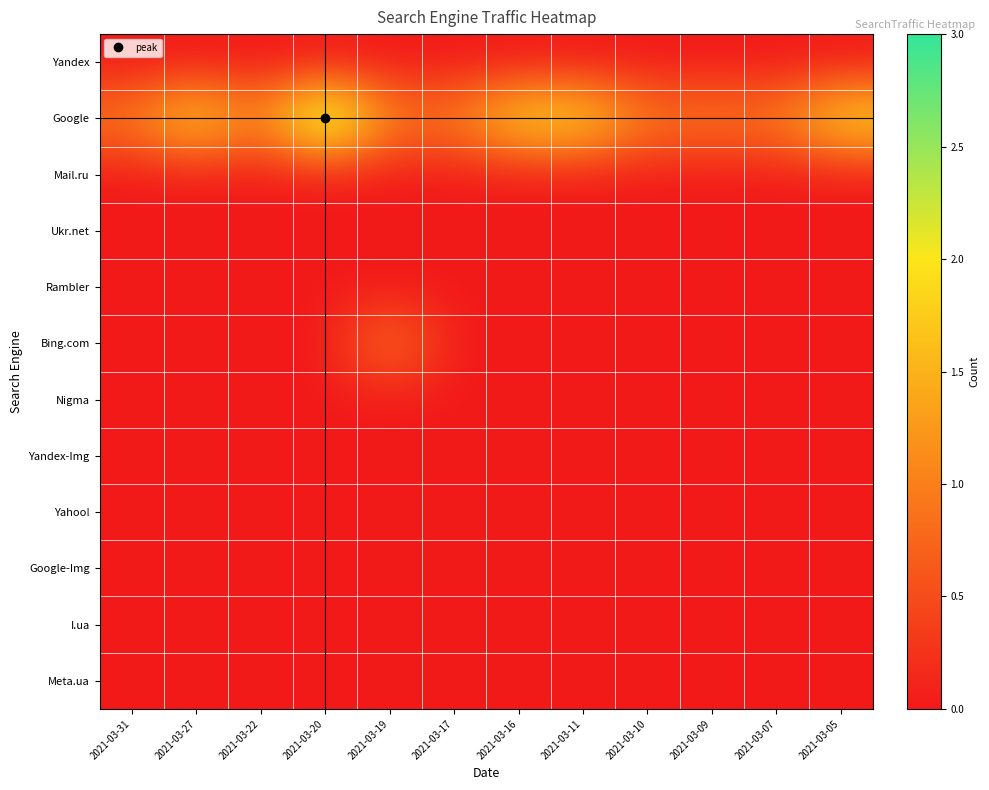

Reading left to right, list all the values displayed in this chart.

Yandex: 2021-03-31=0	2021-03-27=0	2021-03-22=0	2021-03-20=0	2021-03-19=0	2021-03-17=0	2021-03-16=0	2021-03-11=0	2021-03-10=0	2021-03-09=0	2021-03-07=0	2021-03-05=0
Google: 2021-03-31=1	2021-03-27=2	2021-03-22=1	2021-03-20=3	2021-03-19=1	2021-03-17=1	2021-03-16=2	2021-03-11=2	2021-03-10=1	2021-03-09=1	2021-03-07=1	2021-03-05=2
Mail.ru: 2021-03-31=0	2021-03-27=0	2021-03-22=0	2021-03-20=0	2021-03-19=0	2021-03-17=0	2021-03-16=0	2021-03-11=0	2021-03-10=0	2021-03-09=0	2021-03-07=0	2021-03-05=0
Ukr.net: 2021-03-31=0	2021-03-27=0	2021-03-22=0	2021-03-20=0	2021-03-19=0	2021-03-17=0	2021-03-16=0	2021-03-11=0	2021-03-10=0	2021-03-09=0	2021-03-07=0	2021-03-05=0
Rambler: 2021-03-31=0	2021-03-27=0	2021-03-22=0	2021-03-20=0	2021-03-19=0	2021-03-17=0	2021-03-16=0	2021-03-11=0	2021-03-10=0	2021-03-09=0	2021-03-07=0	2021-03-05=0
Bing.com: 2021-03-31=0	2021-03-27=0	2021-03-22=0	2021-03-20=0	2021-03-19=1	2021-03-17=0	2021-03-16=0	2021-03-11=0	2021-03-10=0	2021-03-09=0	2021-03-07=0	2021-03-05=0
Nigma: 2021-03-31=0	2021-03-27=0	2021-03-22=0	2021-03-20=0	2021-03-19=0	2021-03-17=0	2021-03-16=0	2021-03-11=0	2021-03-10=0	2021-03-09=0	2021-03-07=0	2021-03-05=0
Yandex-Img: 2021-03-31=0	2021-03-27=0	2021-03-22=0	2021-03-20=0	2021-03-19=0	2021-03-17=0	2021-03-16=0	2021-03-11=0	2021-03-10=0	2021-03-09=0	2021-03-07=0	2021-03-05=0
Yahoo!: 2021-03-31=0	2021-03-27=0	2021-03-22=0	2021-03-20=0	2021-03-19=0	2021-03-17=0	2021-03-16=0	2021-03-11=0	2021-03-10=0	2021-03-09=0	2021-03-07=0	2021-03-05=0
Google-Img: 2021-03-31=0	2021-03-27=0	2021-03-22=0	2021-03-20=0	2021-03-19=0	2021-03-17=0	2021-03-16=0	2021-03-11=0	2021-03-10=0	2021-03-09=0	2021-03-07=0	2021-03-05=0
I.ua: 2021-03-31=0	2021-03-27=0	2021-03-22=0	2021-03-20=0	2021-03-19=0	2021-03-17=0	2021-03-16=0	2021-03-11=0	2021-03-10=0	2021-03-09=0	2021-03-07=0	2021-03-05=0
Meta.ua: 2021-03-31=0	2021-03-27=0	2021-03-22=0	2021-03-20=0	2021-03-19=0	2021-03-17=0	2021-03-16=0	2021-03-11=0	2021-03-10=0	2021-03-09=0	2021-03-07=0	2021-03-05=0